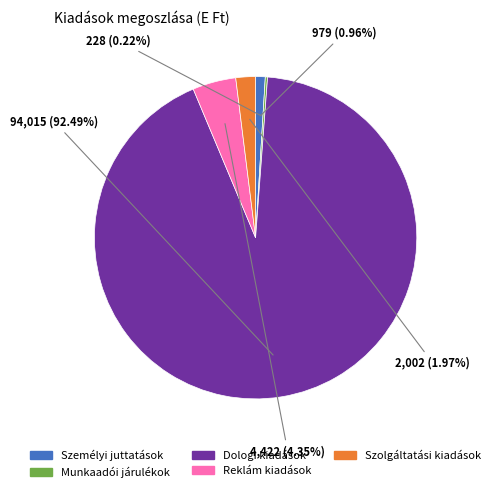

Does any single category account for the majority?

Yes